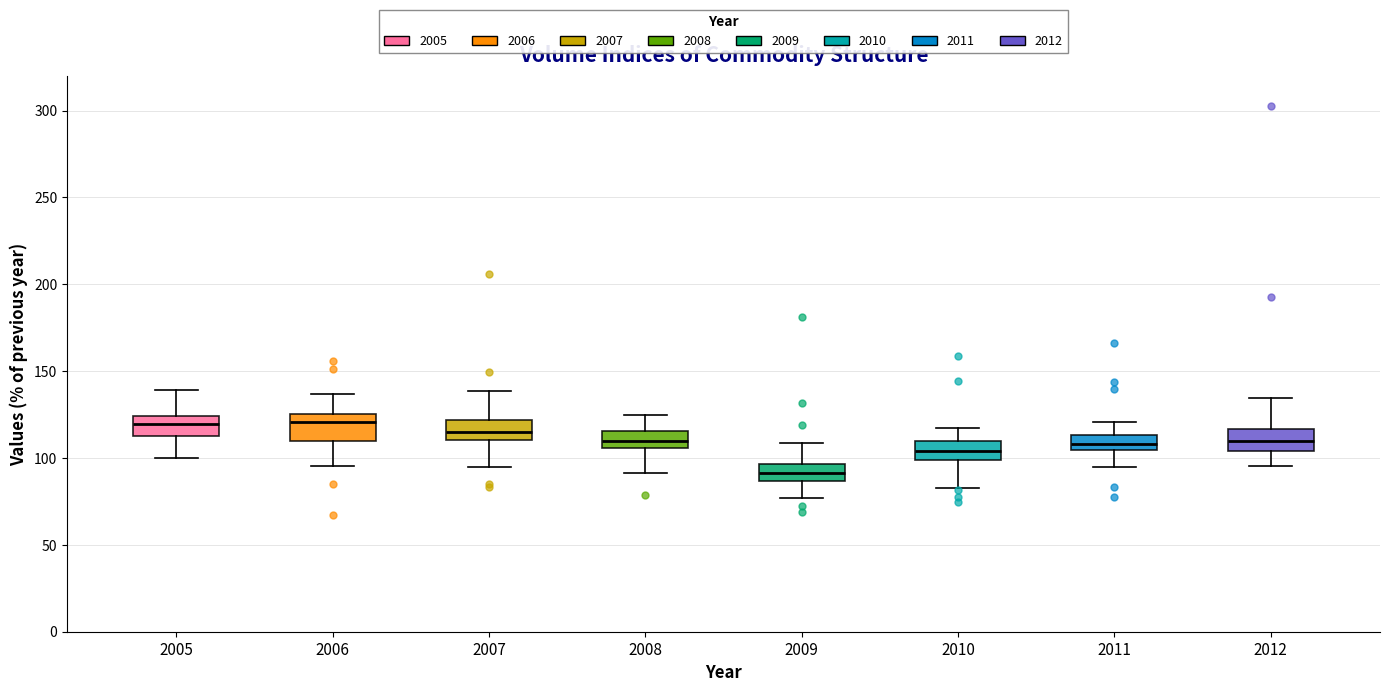

Where is the upper edge of the box at x = 2010 on the y-axis? The values are not printed on the chart, so give them approximately, as read against the axis.

110